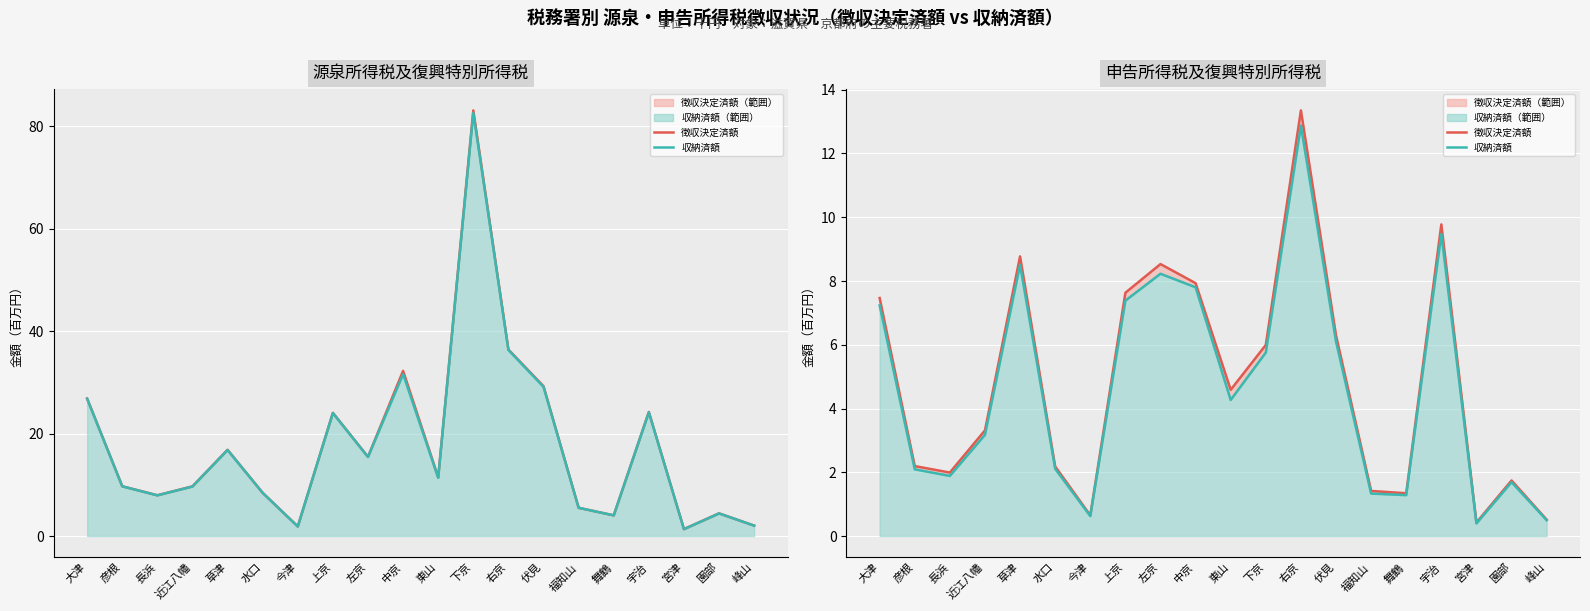

List the series in order of their peak value, highest first.

源泉_徴収決定済額, 源泉_収納済額, 申告_徴収決定済額, 申告_収納済額